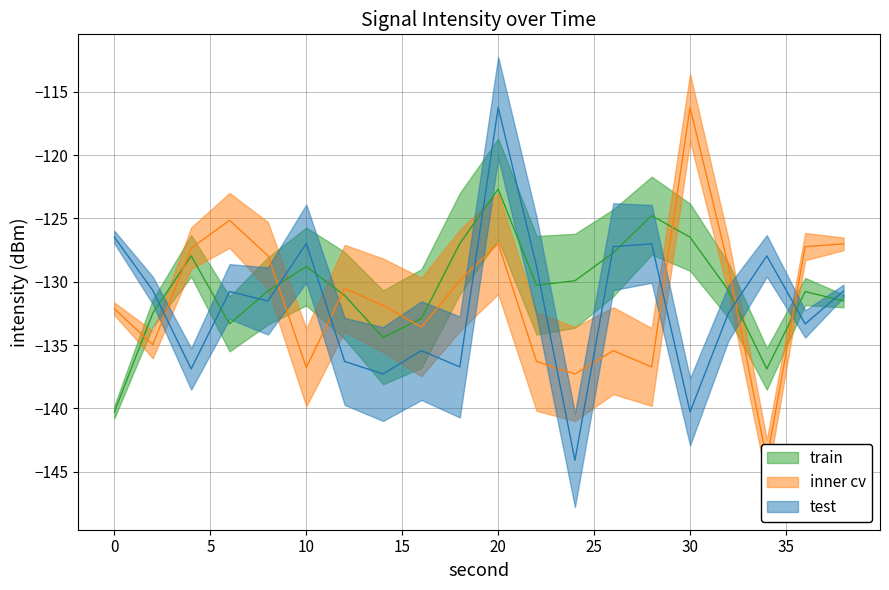

Count the number of categories in the chart.

20